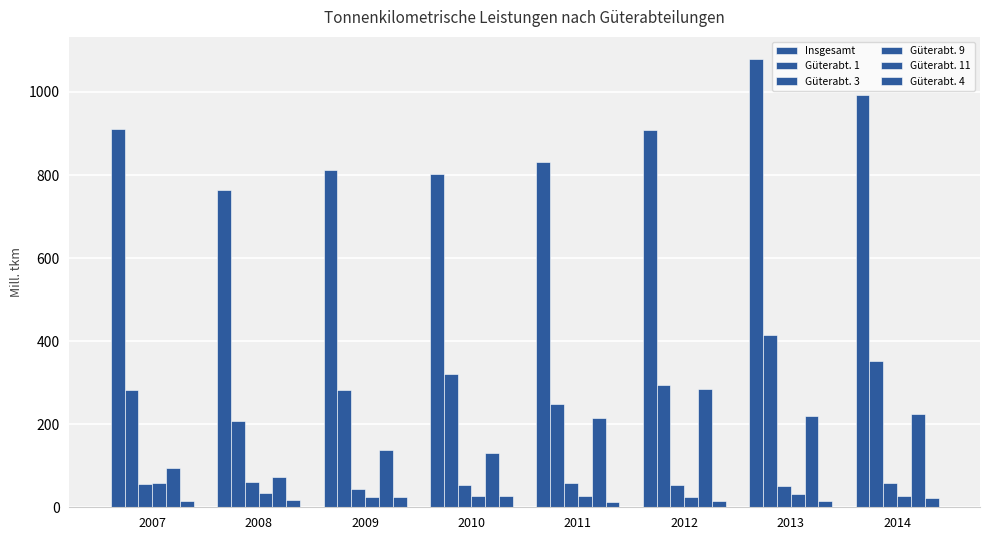

How many data points does each series have?

8